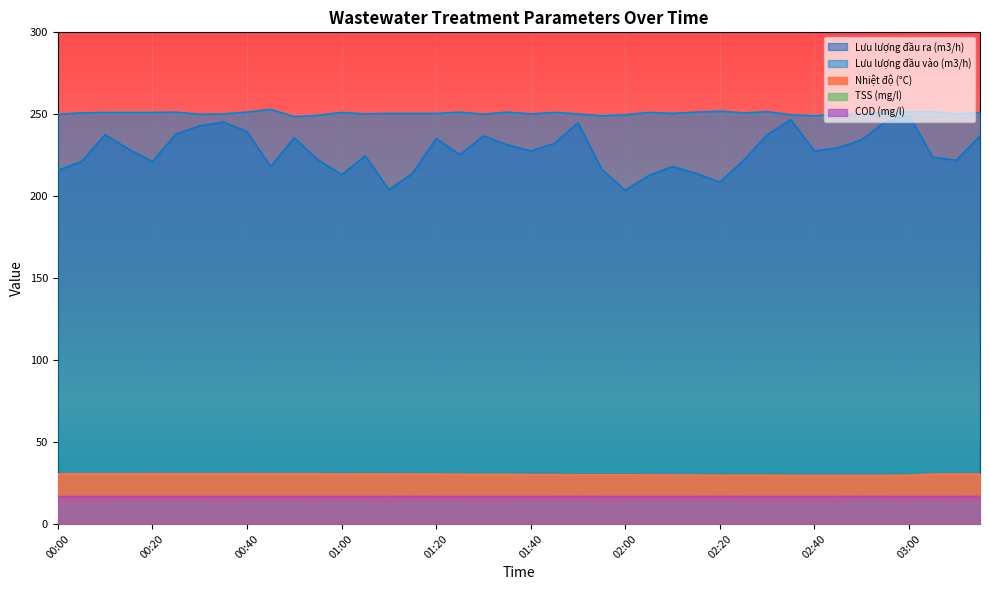

True or false: COD (mg/l) and Lưu lượng đầu vào (m3/h) intersect in this chart.

False